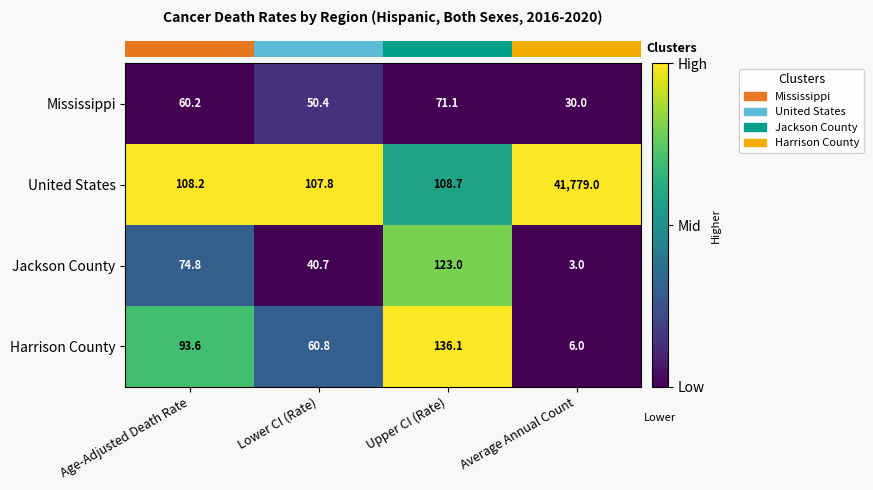

List the series in order of their peak value, lowest first.

Mississippi, Jackson County, Harrison County, United States